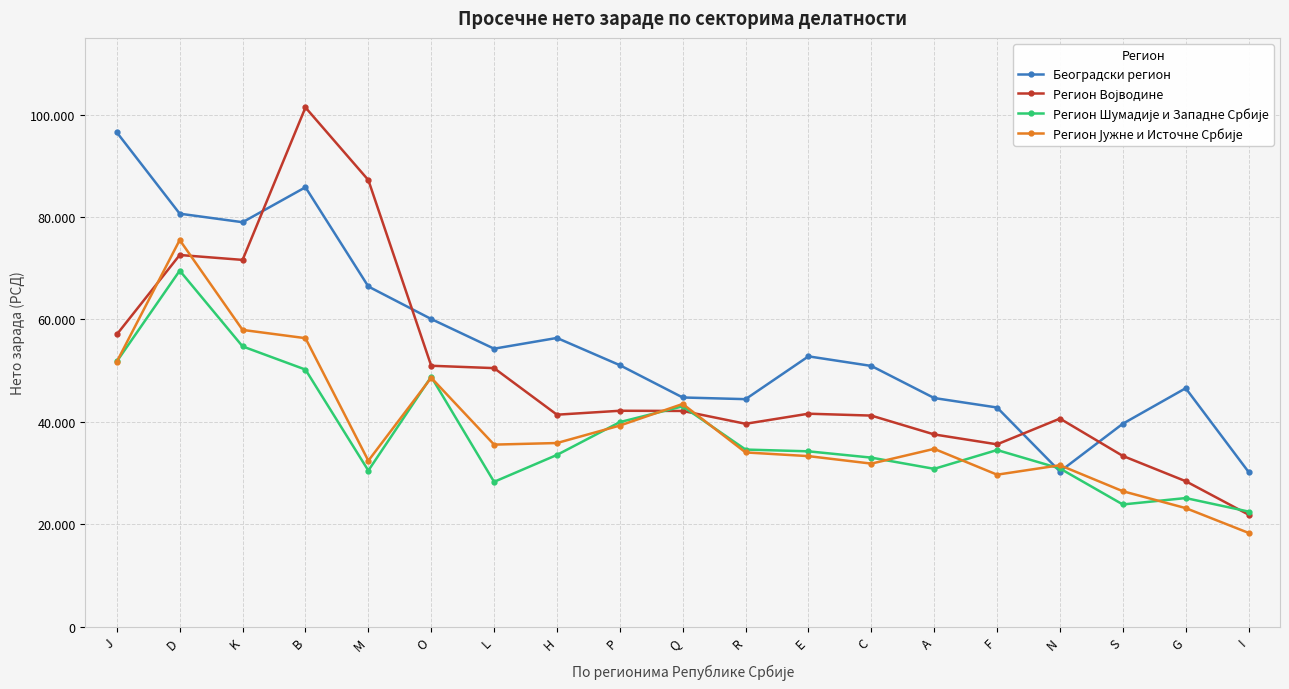

Which label corresponds to the smallest value in the chart?

I